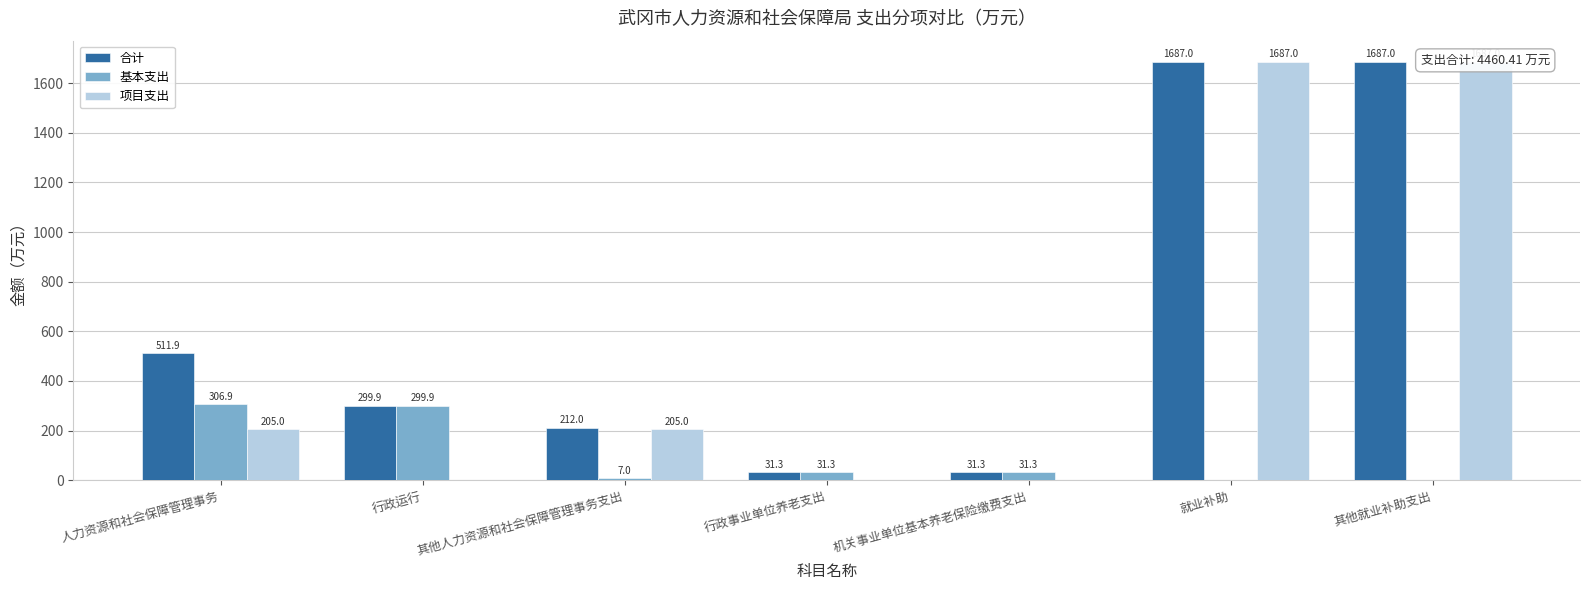

At which label does 基本支出 first exceed 31?

人力资源和社会保障管理事务